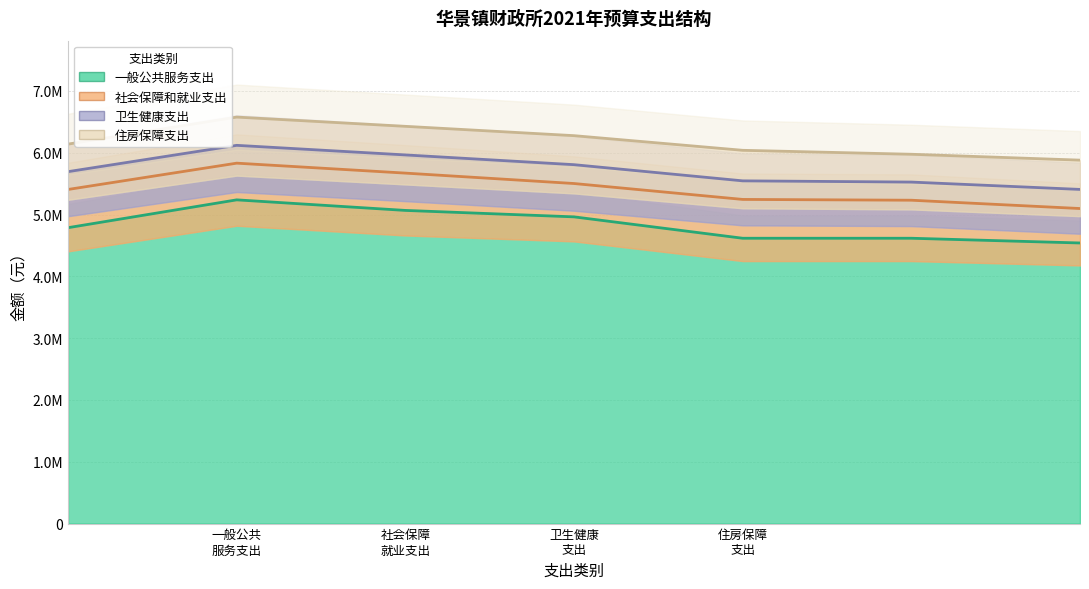

Which series has the widest spread of values?

社会保障和就业支出